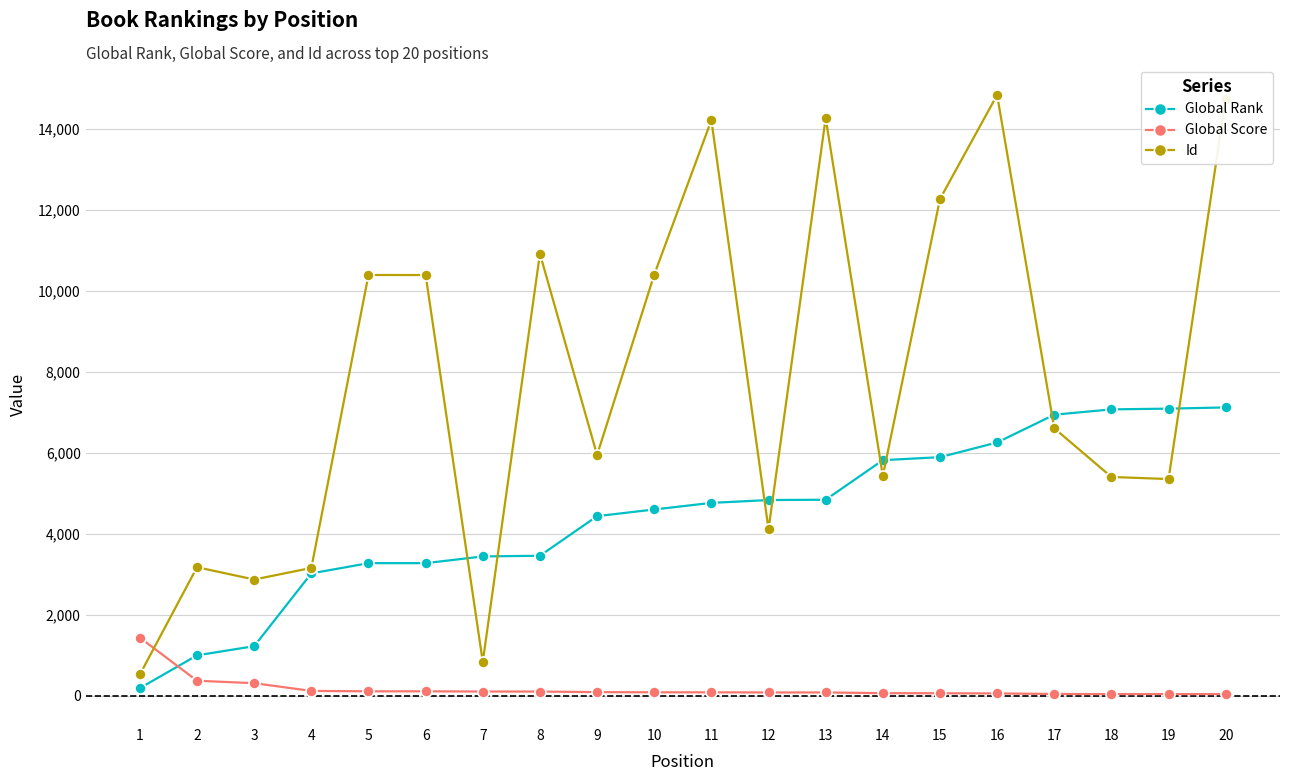

What is the difference between the second highest and minimum values in the Global Rank series?

6904